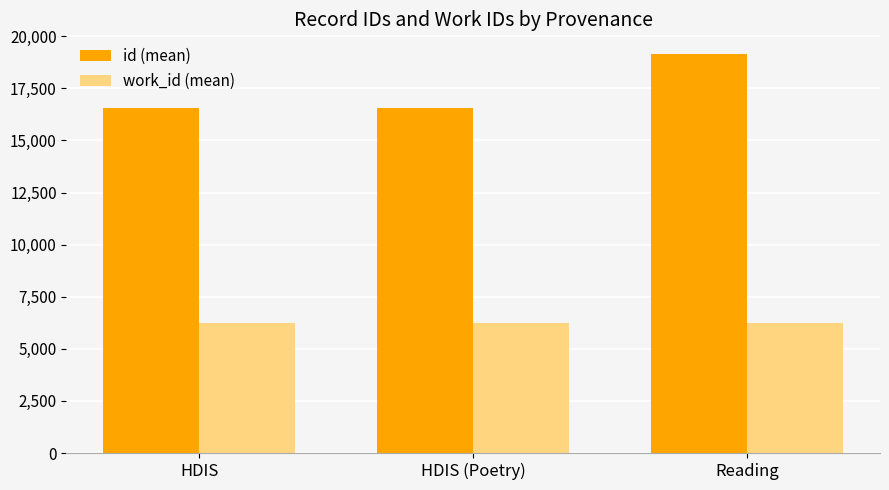

Rank the series at HDIS (Poetry) from highest to lowest value.

id (mean), work_id (mean)